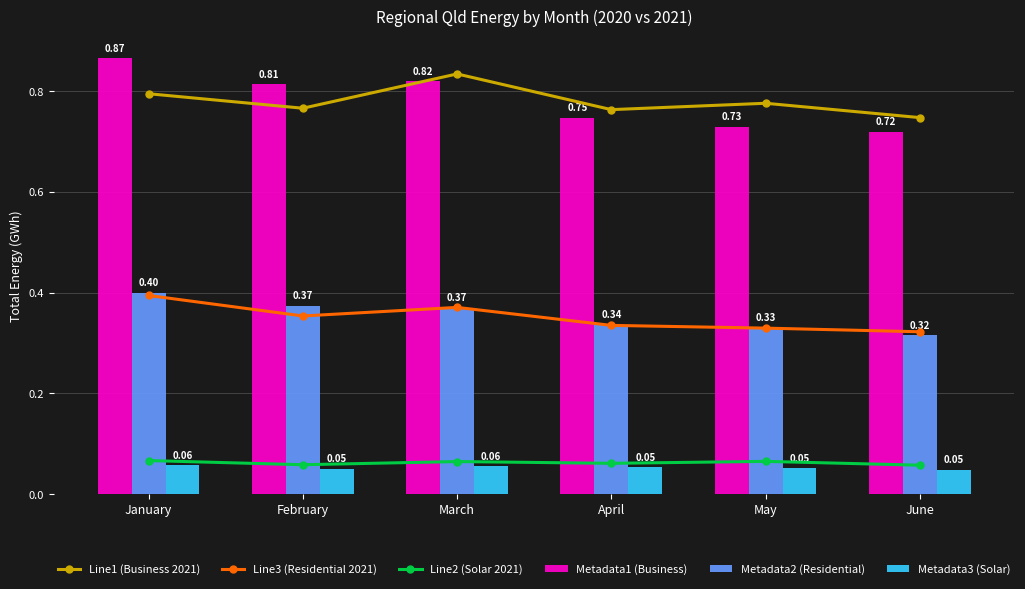

Rank the categories by Metadata1 (Business) value from lowest to highest.

June, May, April, February, March, January